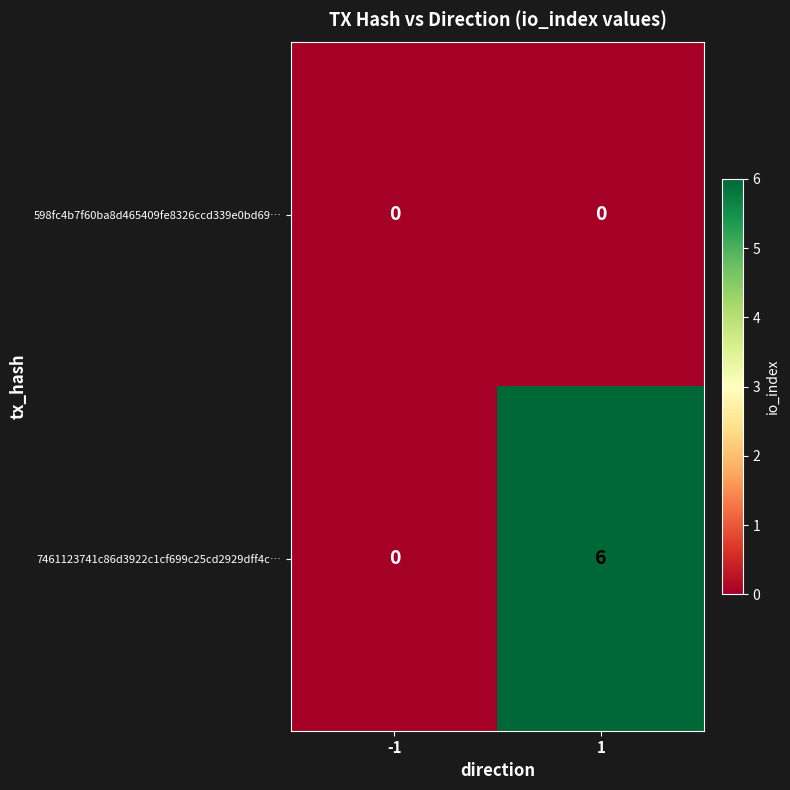

Is the value of 7461123741c86d3922c1cf699c25cd2929dff4c… at 1 greater than the value of 598fc4b7f60ba8d465409fe8326ccd339e0bd69… at 1?

Yes